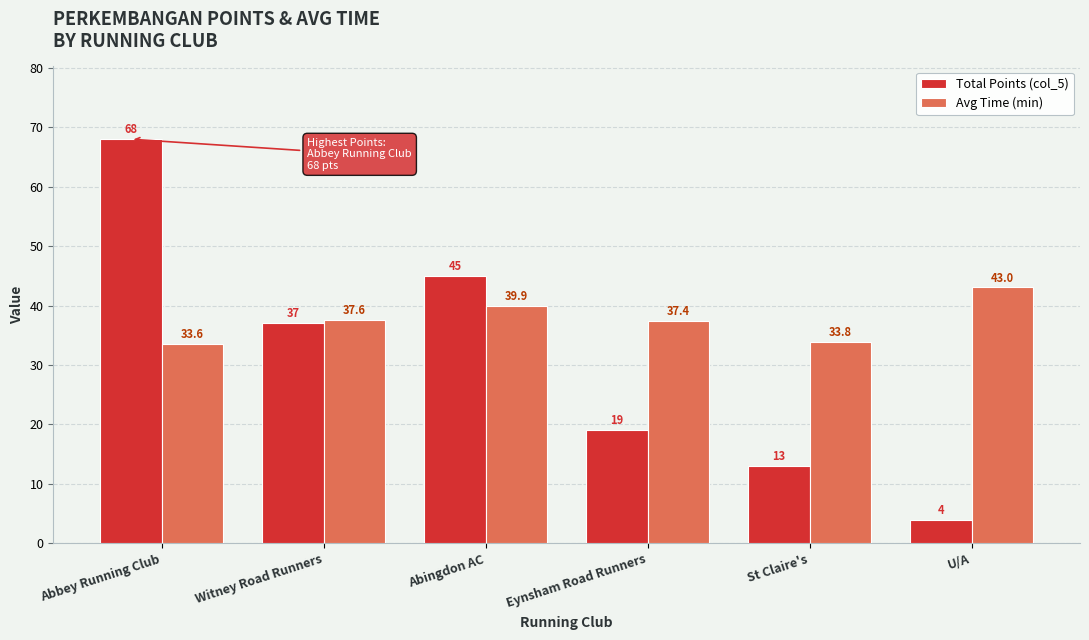

At which category is the sum across all series the highest?

Abbey Running Club